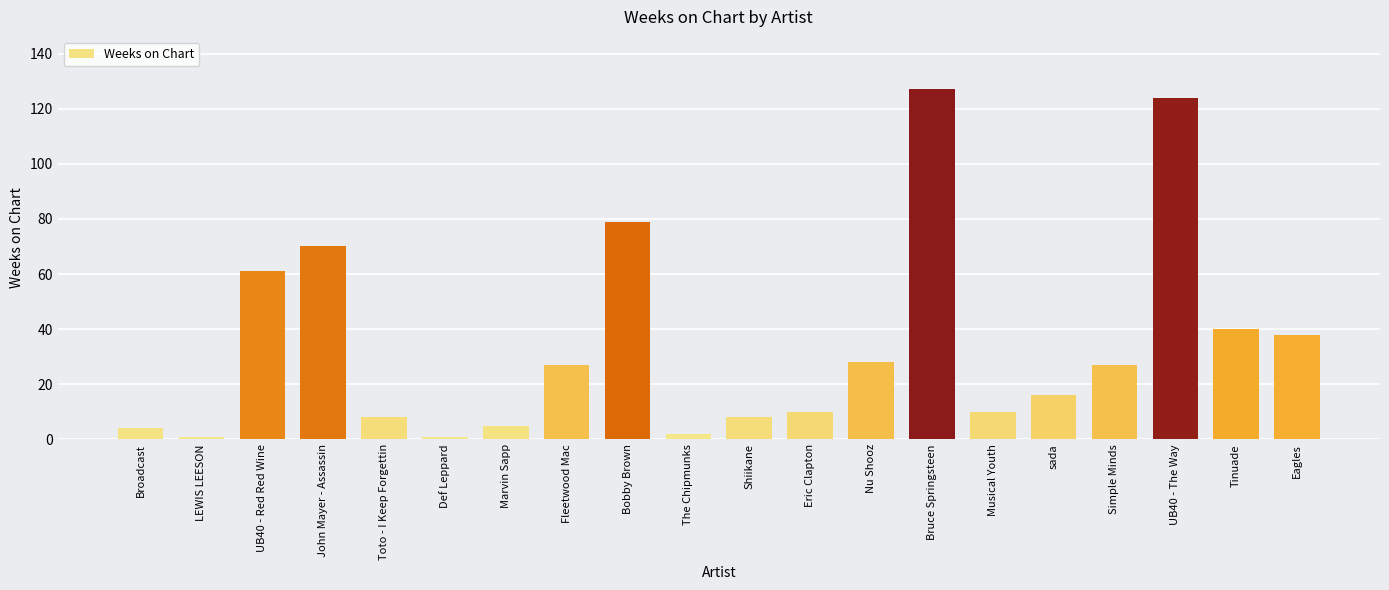

What is the change in value from Nu Shooz to Simple Minds?

-1